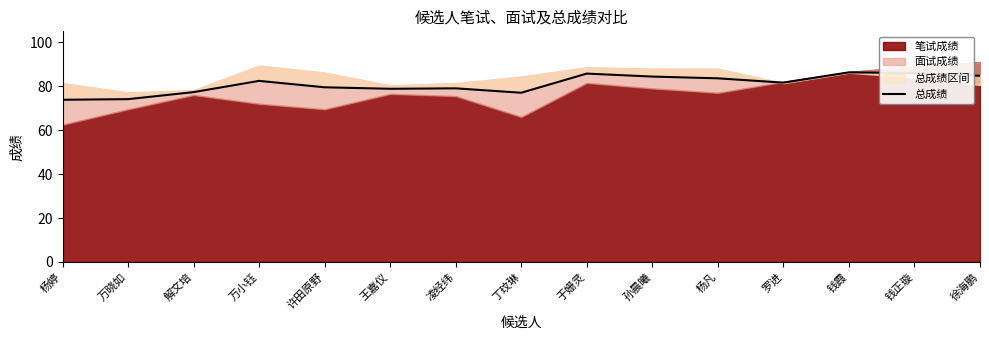

What is the value of the 5th point from the left?

79.5